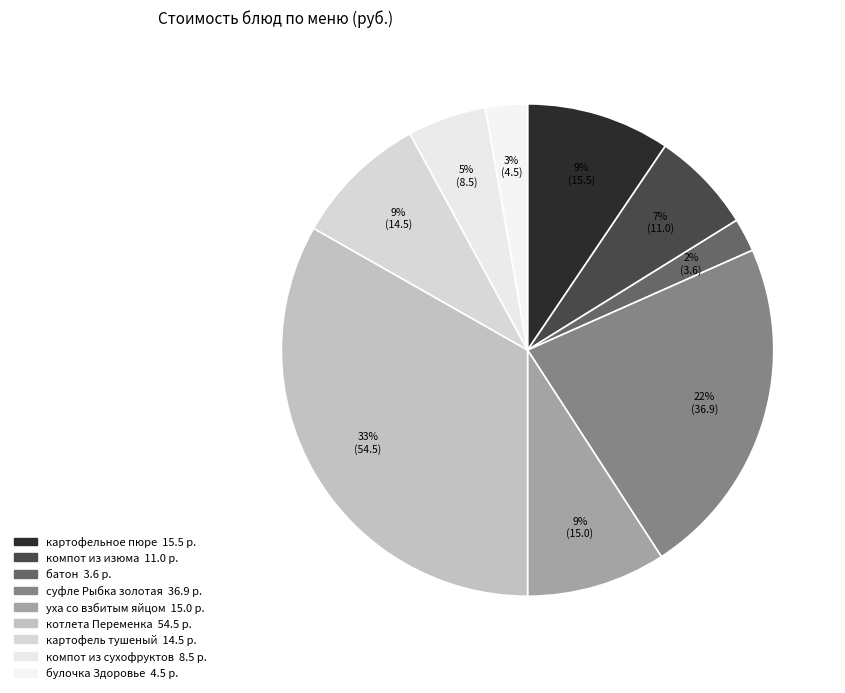

How many slices are in this pie chart?

9